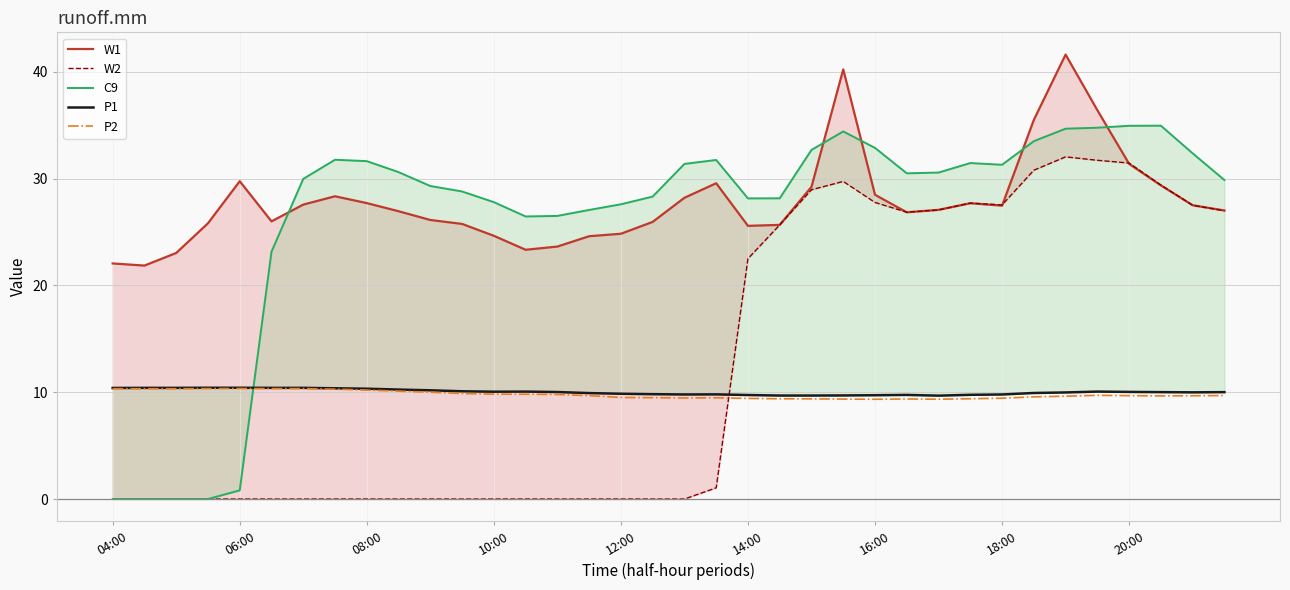

Rank the series at 27 from highest to lowest value.

C9, W2, W1, P1, P2